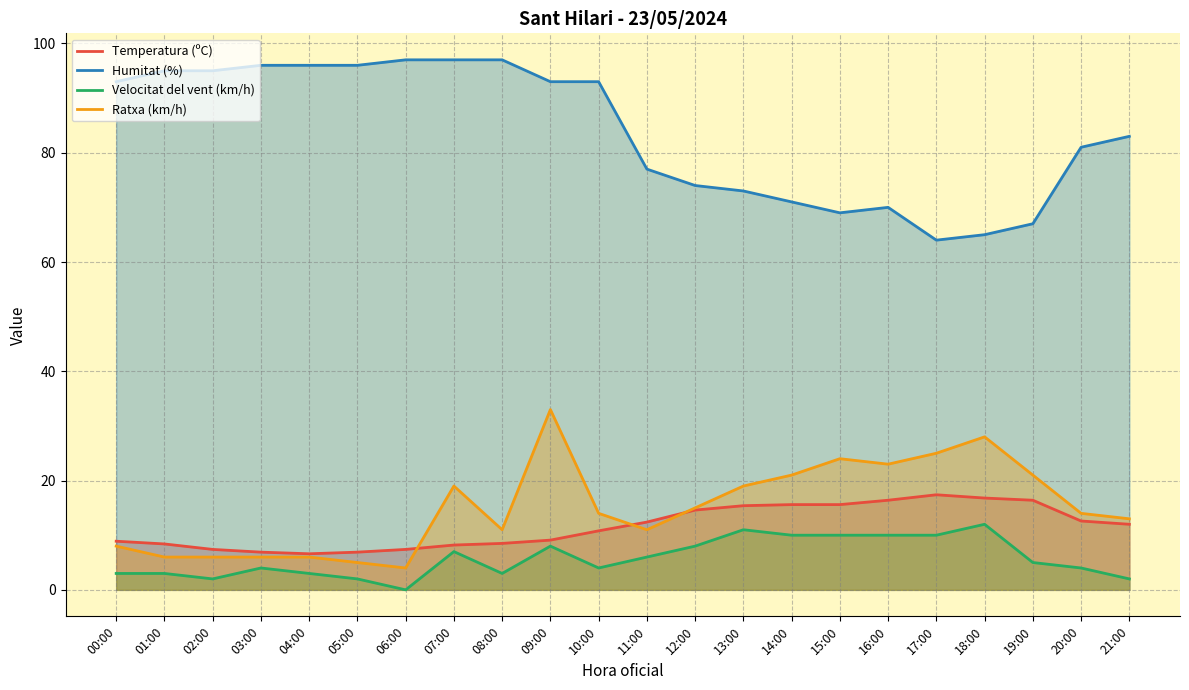

Is the value of Velocitat del vent (km/h) at 14:00 greater than the value of Temperatura (ºC) at 18:00?

No